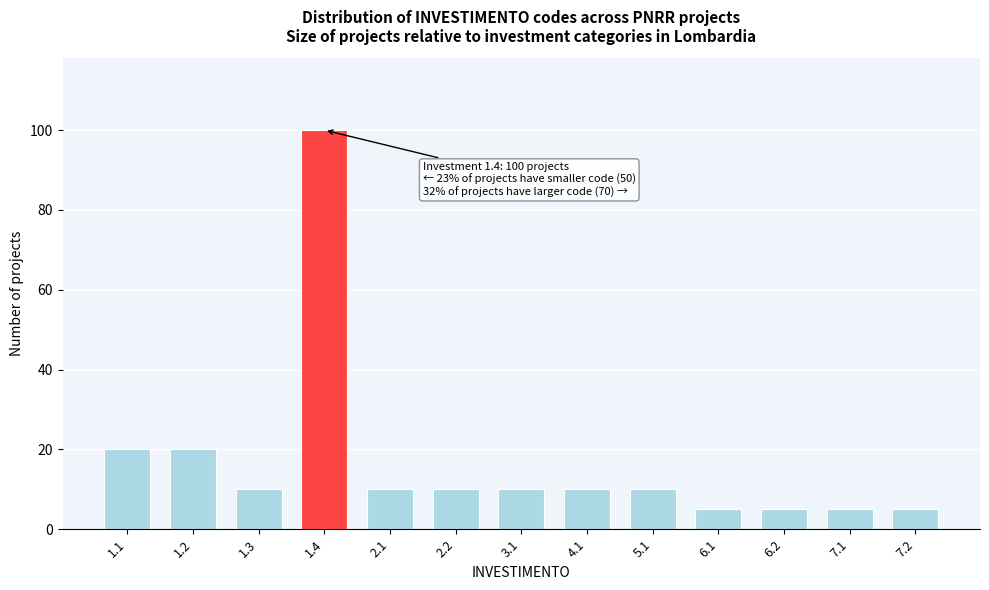

Reading right to left, transcribe all the data shown in this chart.

7.2=5	7.1=5	6.2=5	6.1=5	5.1=10	4.1=10	3.1=10	2.2=10	2.1=10	1.4=100	1.3=10	1.2=20	1.1=20